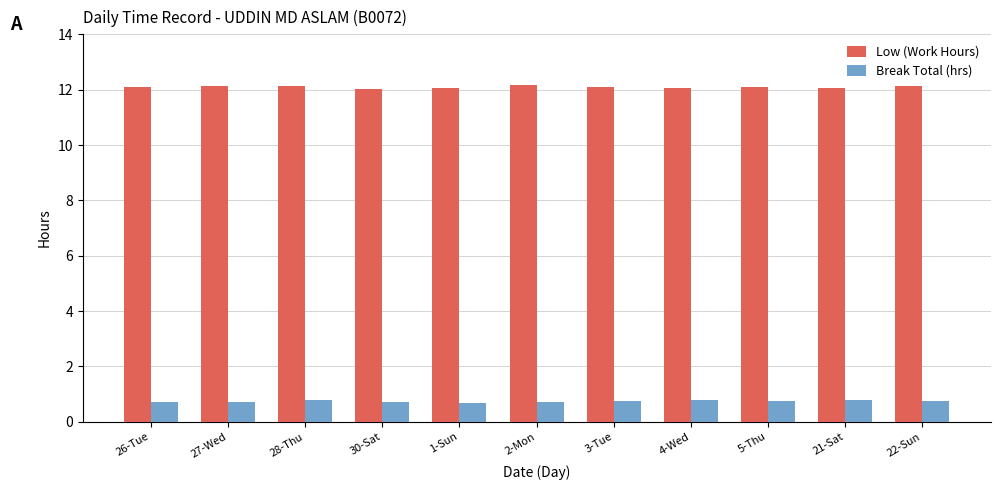

What is the difference between the highest and lowest values at 27-Wed?

11.4